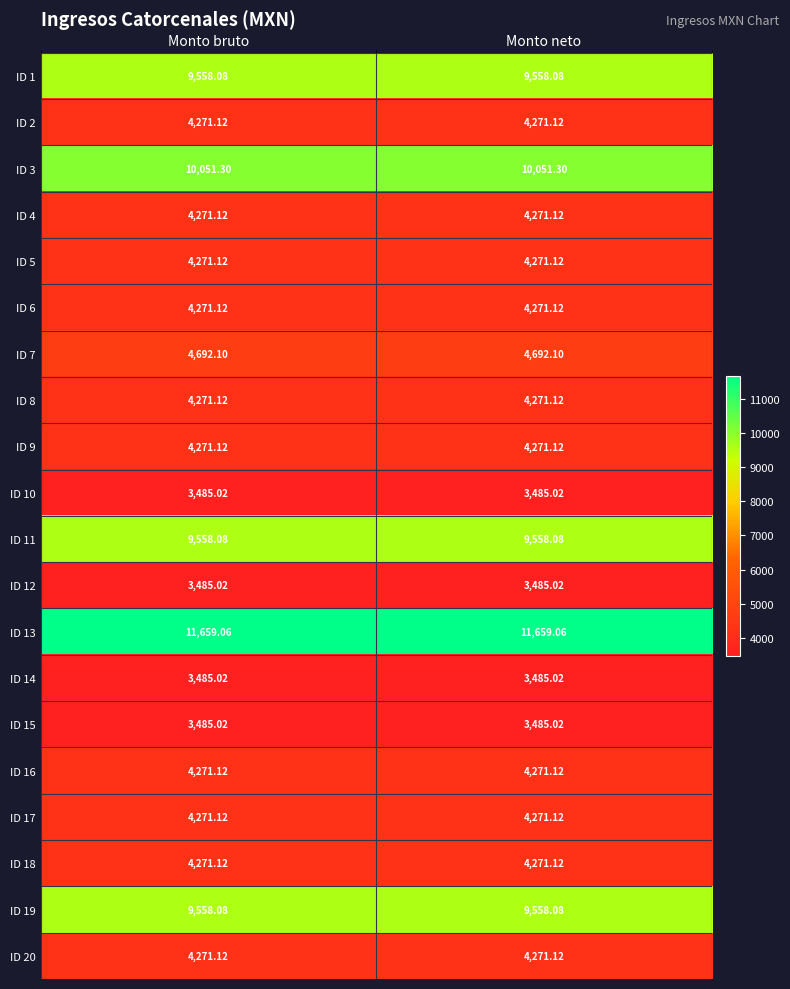

Is the value of ID 8 at Monto neto greater than the value of ID 10 at Monto neto?

Yes